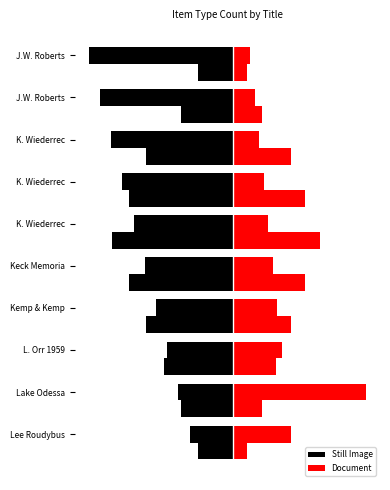

At how many categories does at least one series exceed -1?

10